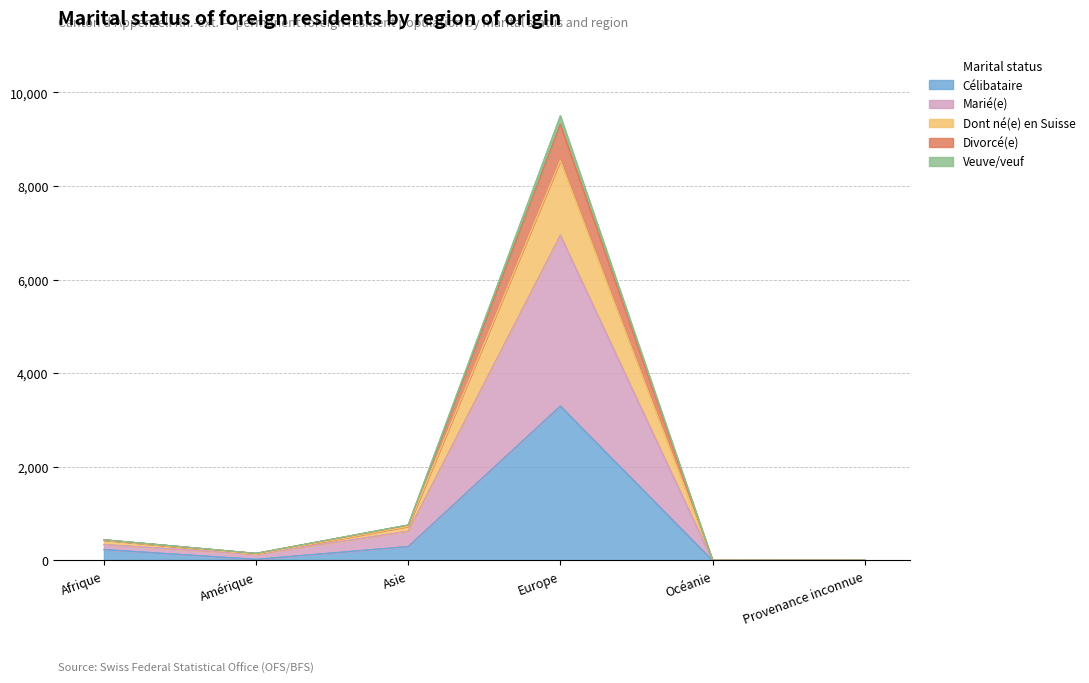

How many distinct data groups are displayed?

5